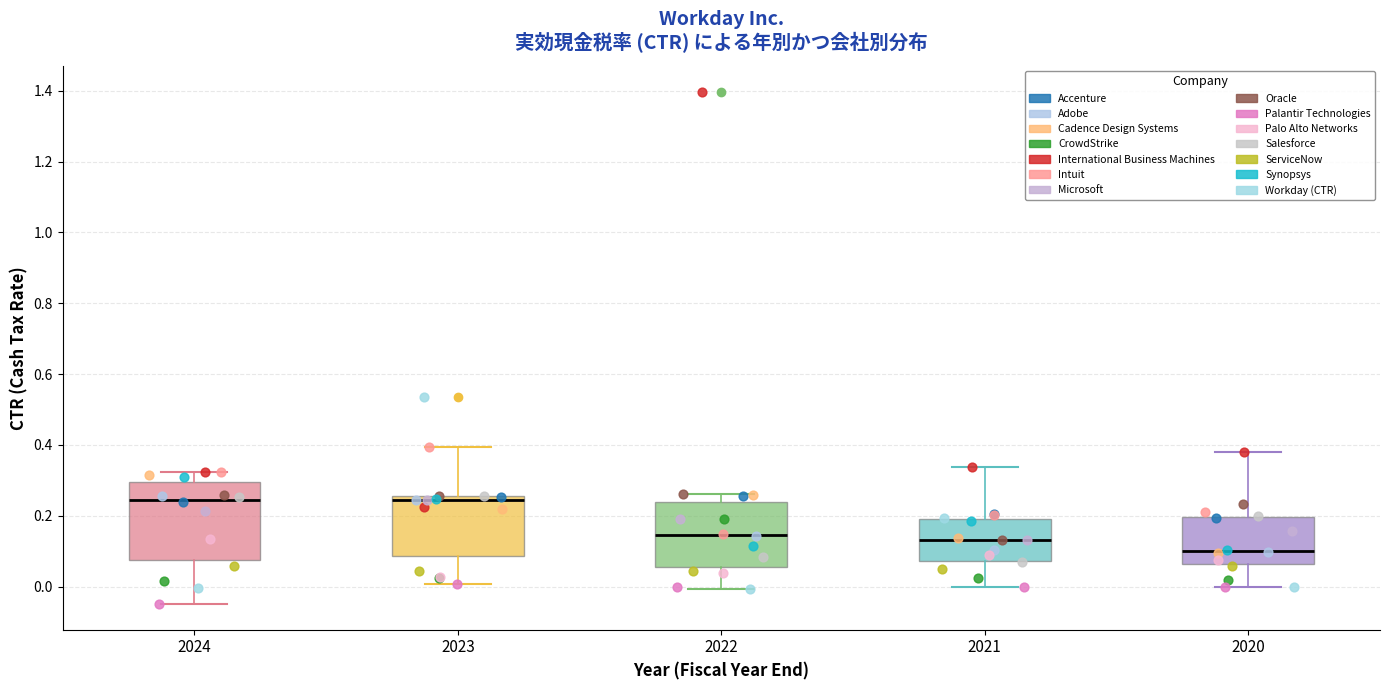

Reading left to right, read every box against the y-axis: the position of its median line, the range the box covers, and the ends of its whiskers. The values are not printed on the chart, so give them approximately, as read against the axis.

2024: median 0.24, box 0.08 to 0.30, whiskers -0.04 to 0.32
2023: median 0.24, box 0.08 to 0.26, whiskers 0.00 to 0.40
2022: median 0.14, box 0.06 to 0.24, whiskers 0.00 to 0.26
2021: median 0.14, box 0.08 to 0.20, whiskers 0.00 to 0.34
2020: median 0.10, box 0.06 to 0.20, whiskers 0.00 to 0.38